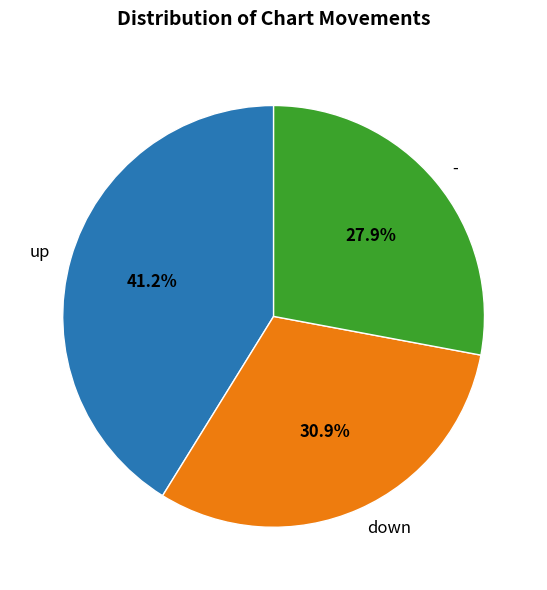

Approximately how many times larger is the value at up compared to -?

1.5